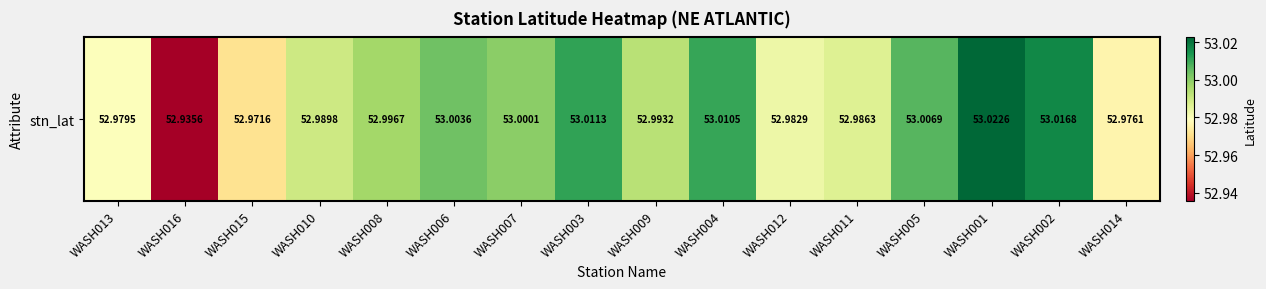

True or false: the data shows 53.0 at WASH003.

True